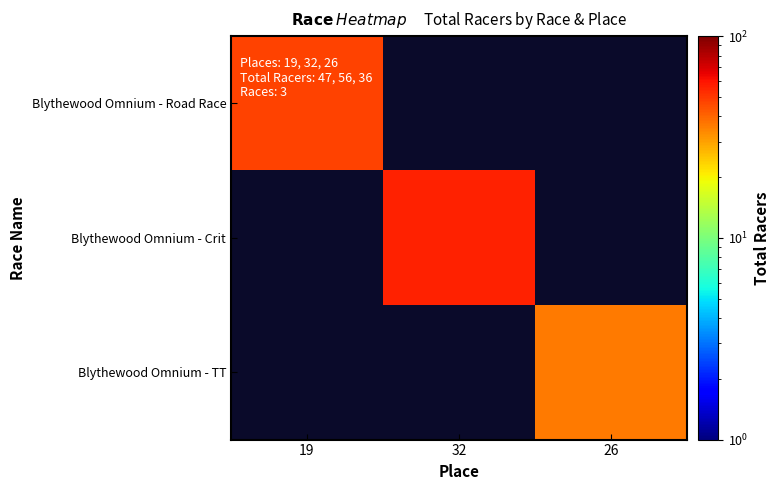

How many positive values does the Blythewood Omnium - Road Race series have?

1